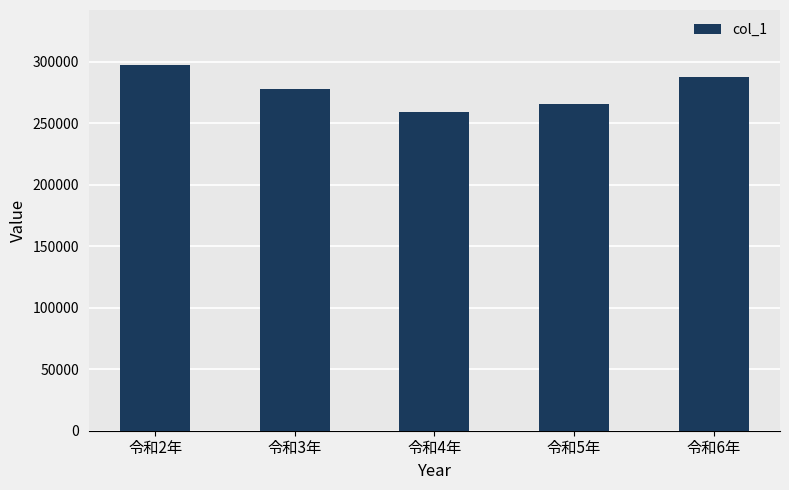

At which category does the chart reach its minimum across all series?

令和4年